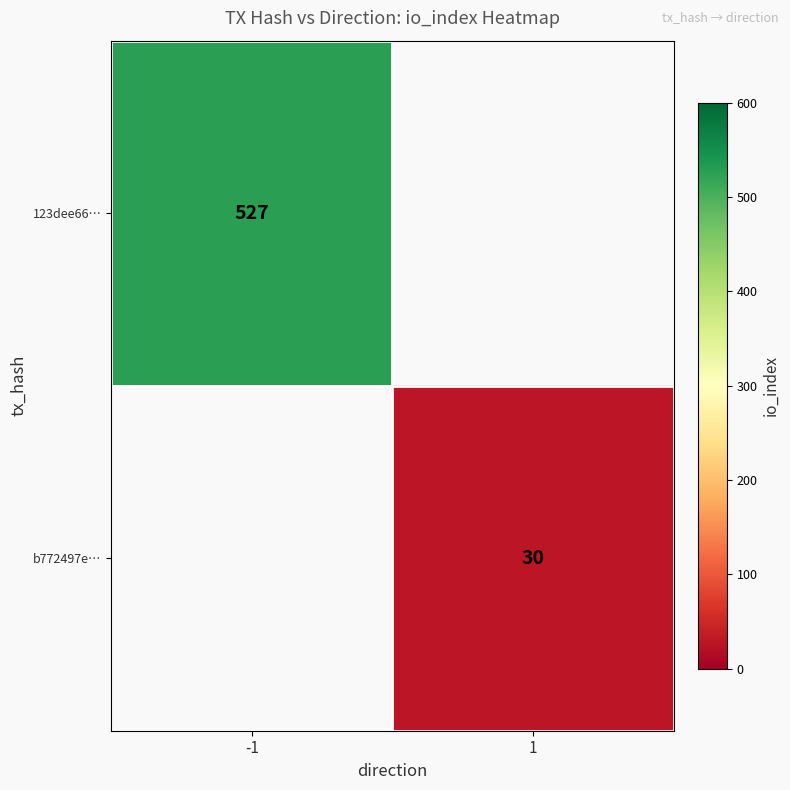

Is the value of 123dee66… at -1 greater than the value of b772497e… at 1?

Yes